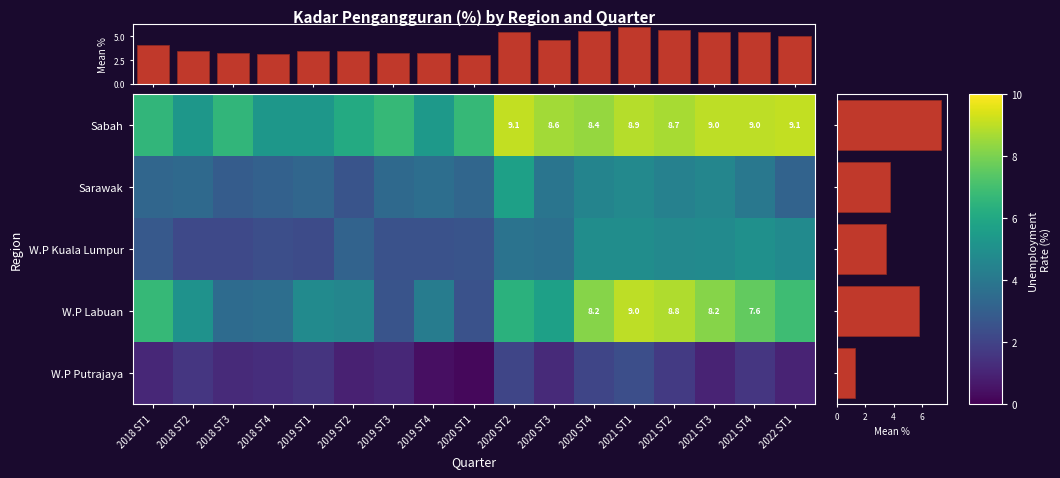

The value of Sabah at 2021 ST1 is 8.9. True or false?

True